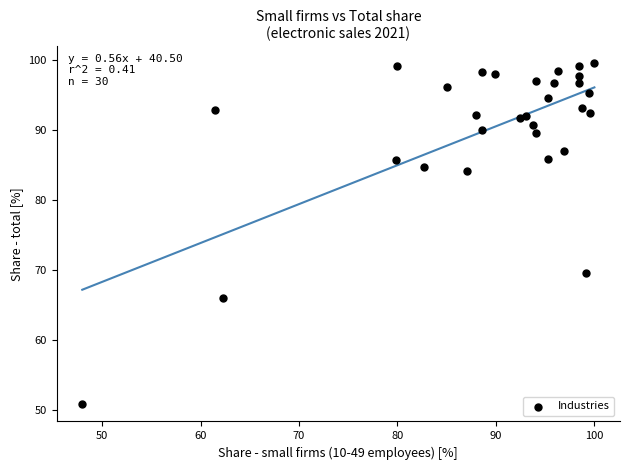

What Y value in the scatter plot is closest to 75?

69.5